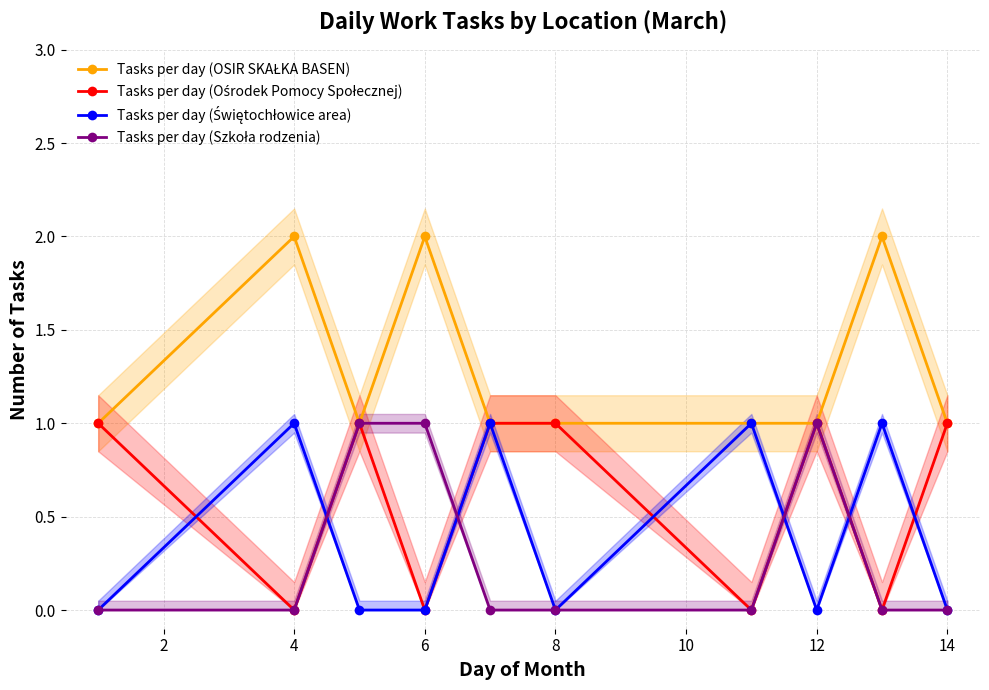

What is the minimum value for Tasks per day (OSIR SKAŁKA BASEN)?

1